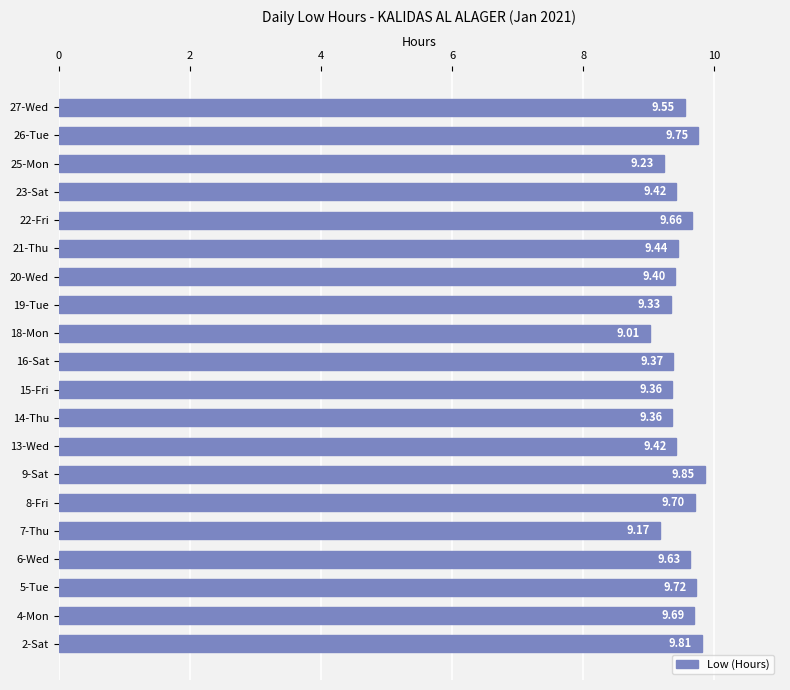

What is the difference between the maximum and second lowest values?

0.7